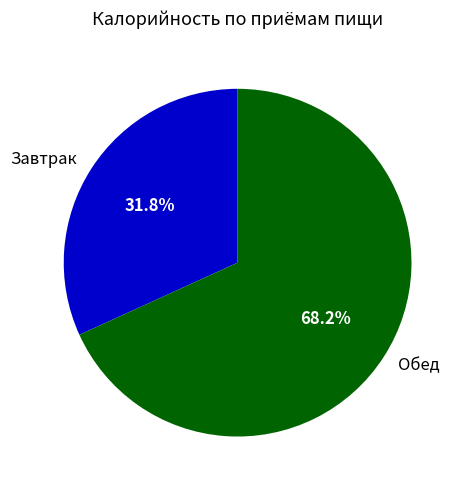

Which slice is the largest?

Обед